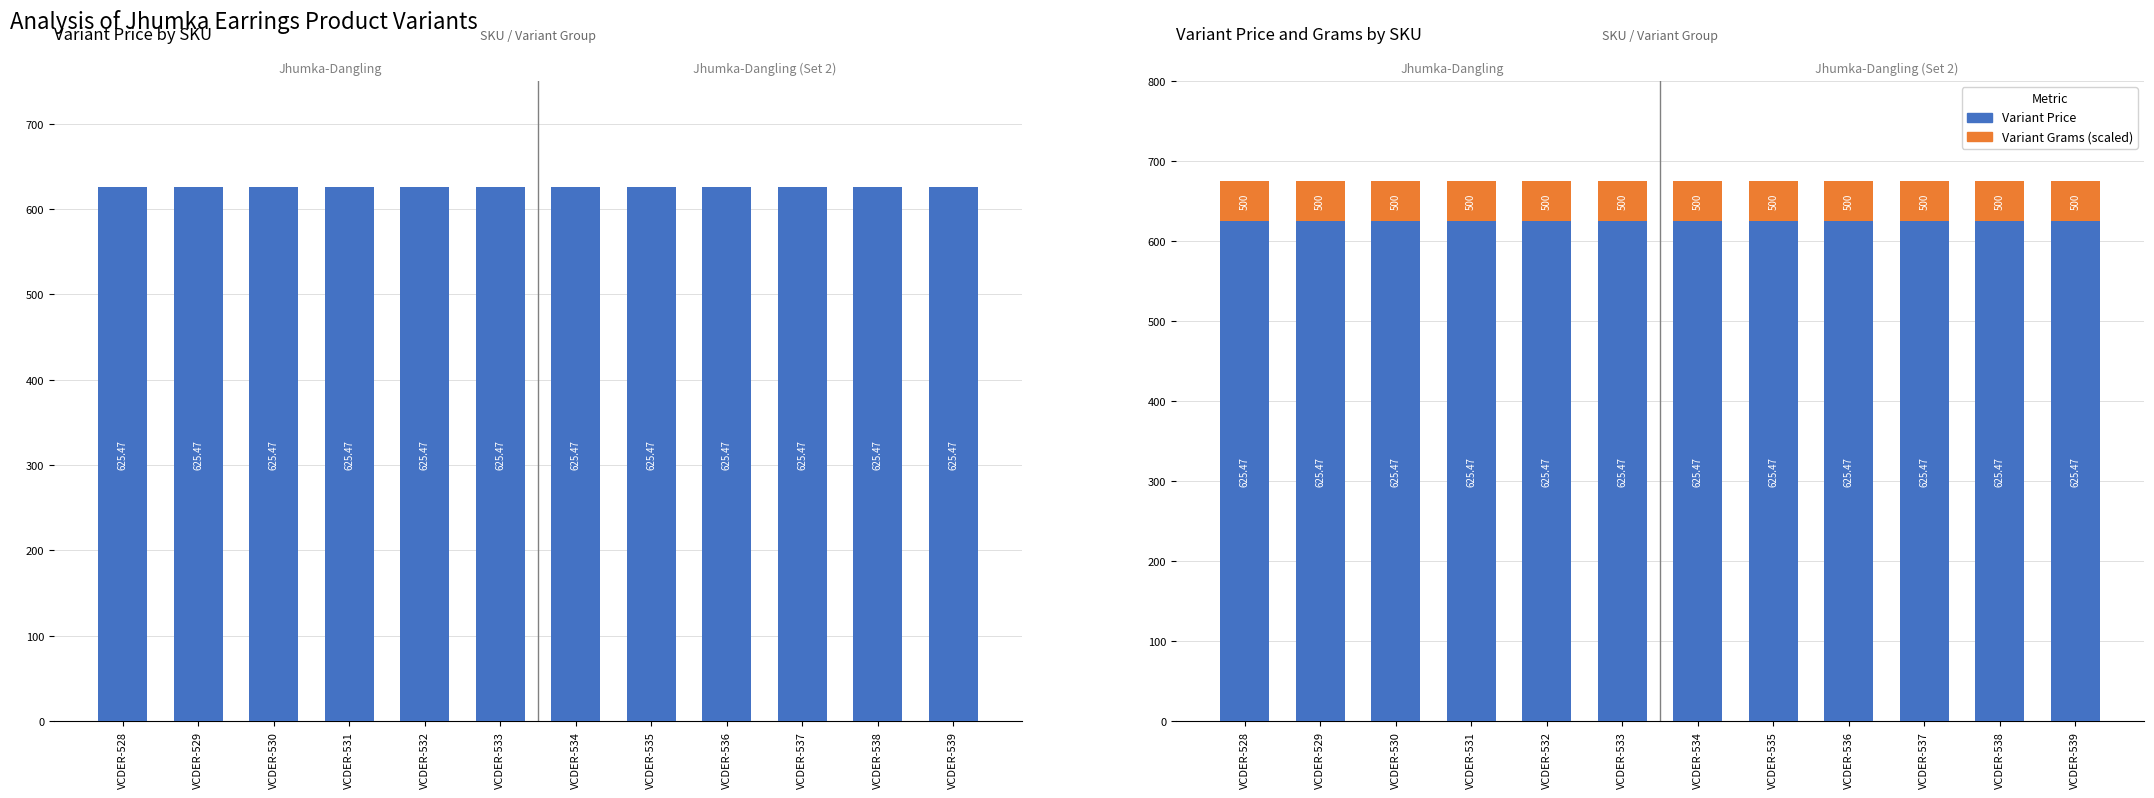

At which label is Variant Grams (scaled) closest to 50?

VCDER-528